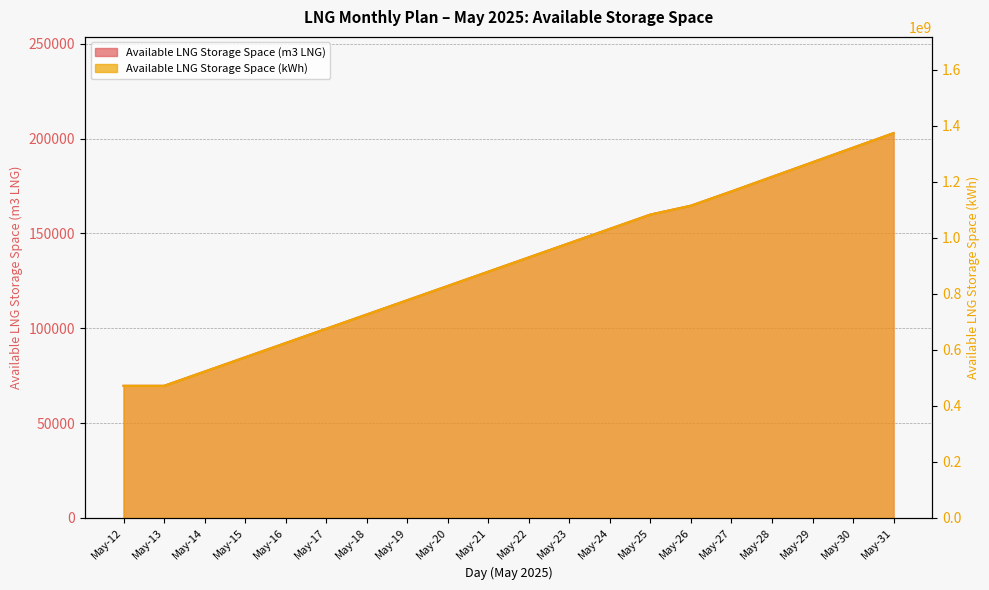

Which series has the largest range (max minus min)?

Available LNG Storage Space (kWh)